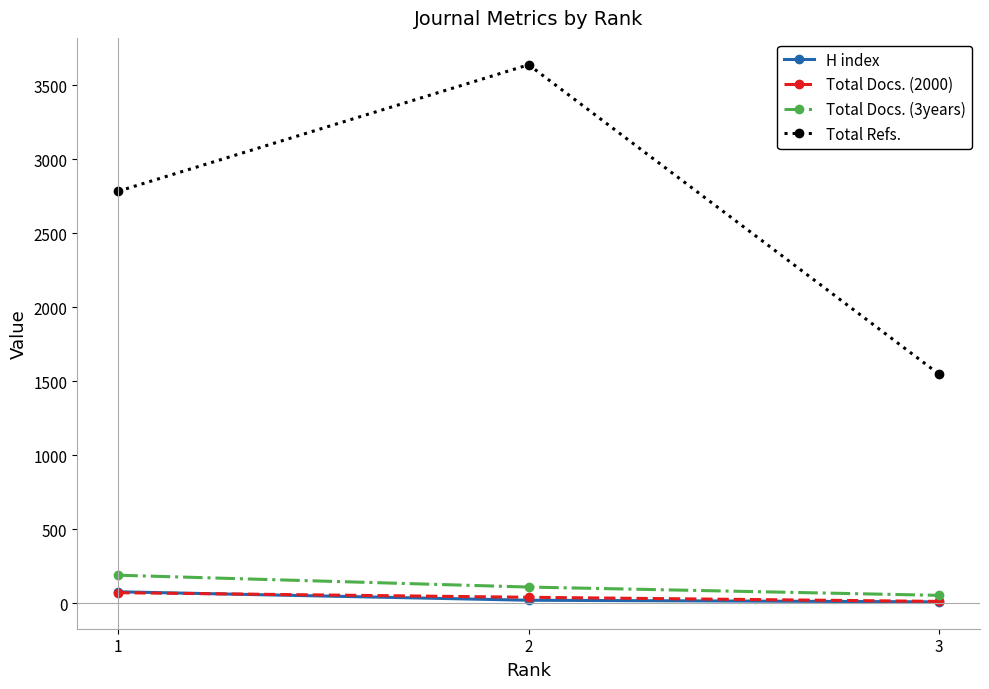

List the labels in order of Total Refs. value, smallest first.

3, 1, 2